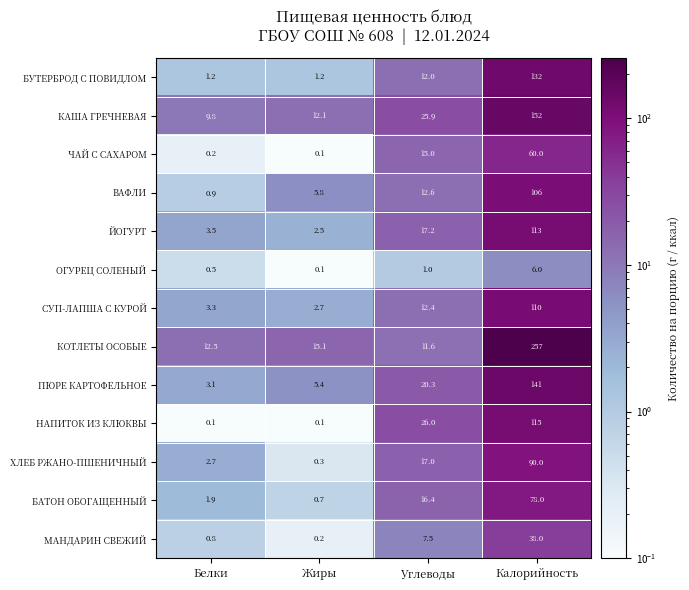

What is the sum of the НАПИТОК ИЗ КЛЮКВЫ values at Углеводы and Калорийность?

141.0